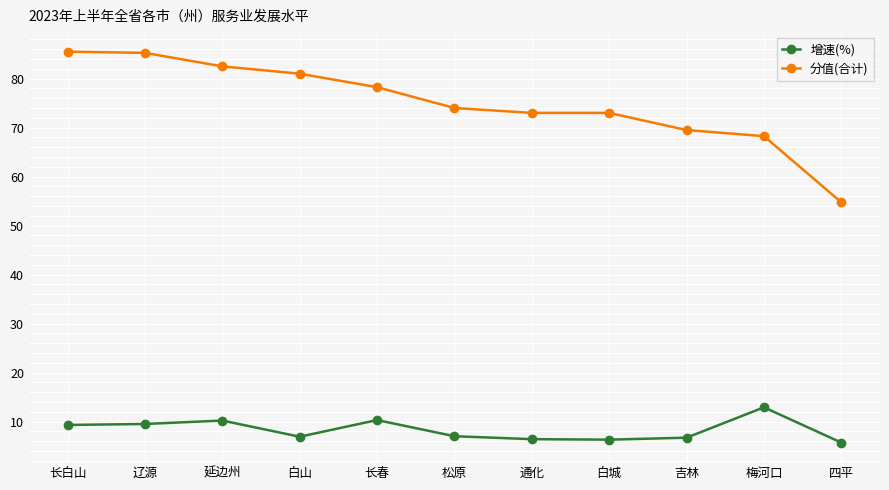

What position from the left is 延边州?

3